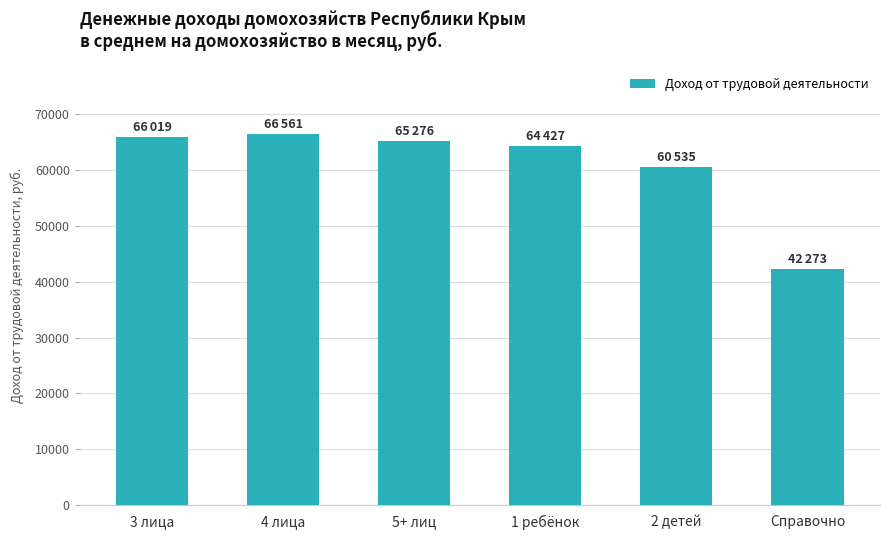

Which has a higher value, 2 детей or Справочно?

2 детей